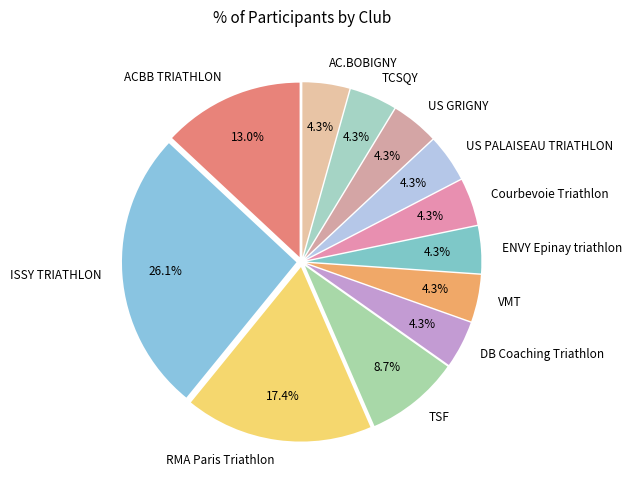

What percentage is the US PALAISEAU TRIATHLON slice, to the nearest percent?

4%